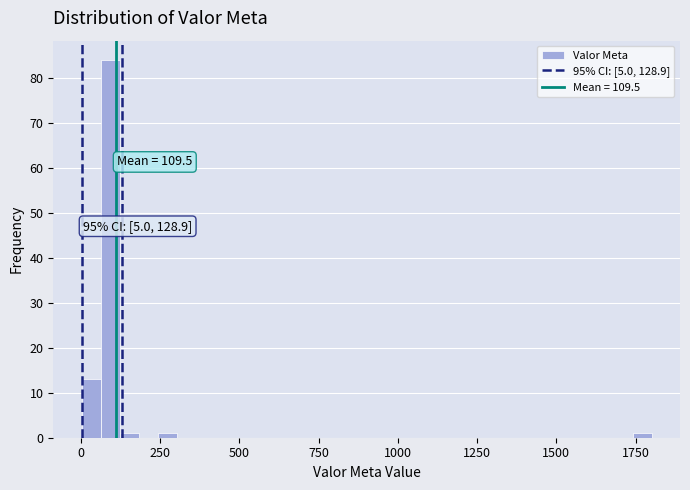

Read against the x-axis, roughly where is the centre of the tallest bar?

100